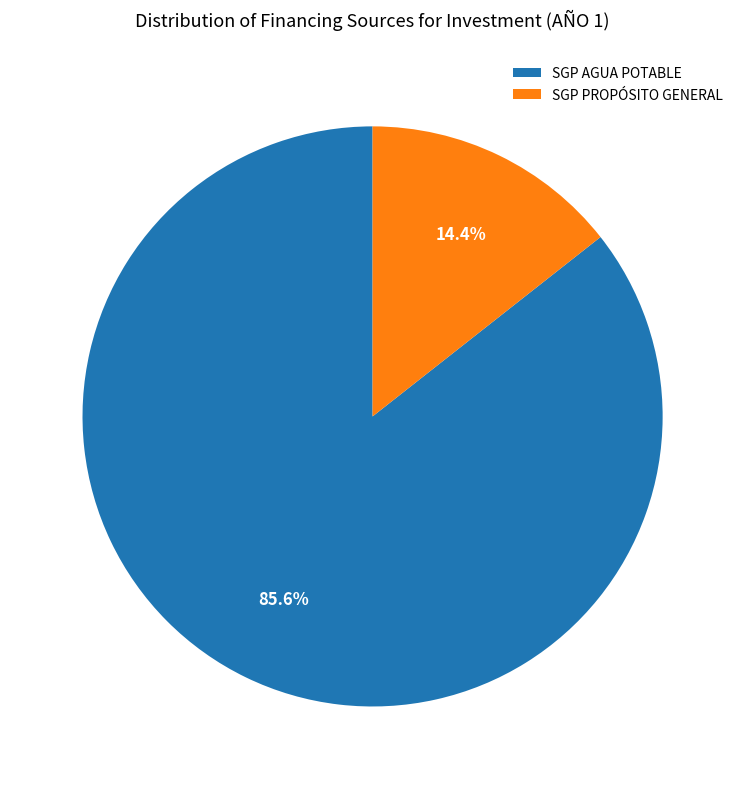

What percentage do SGP PROPÓSITO GENERAL and SGP AGUA POTABLE together represent?

100.0%